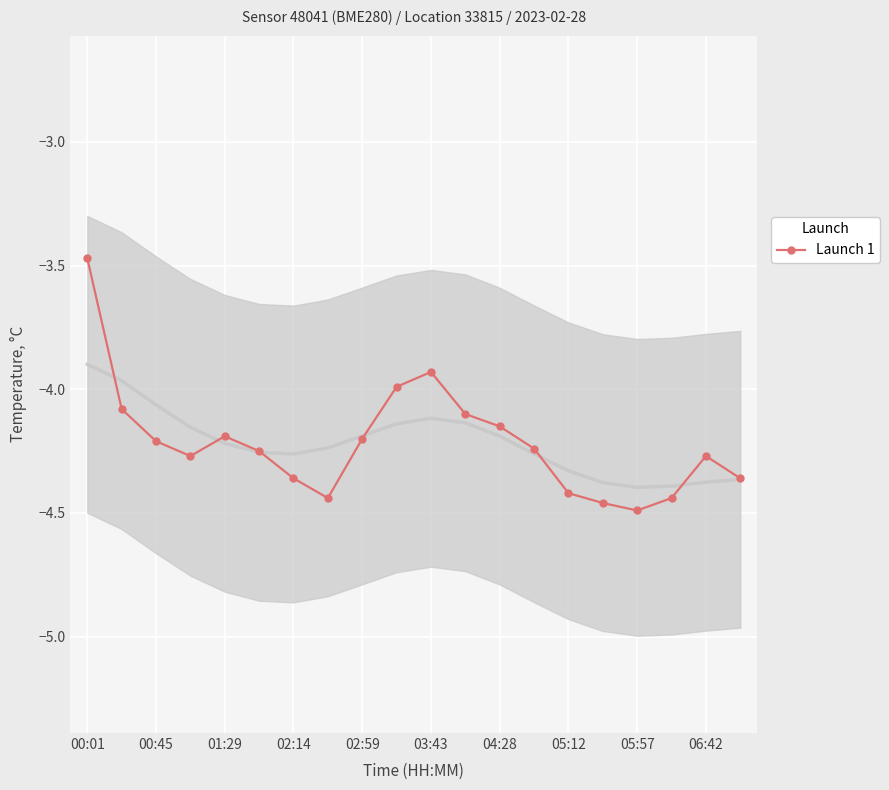

What is the maximum value shown in the chart?

-3.5